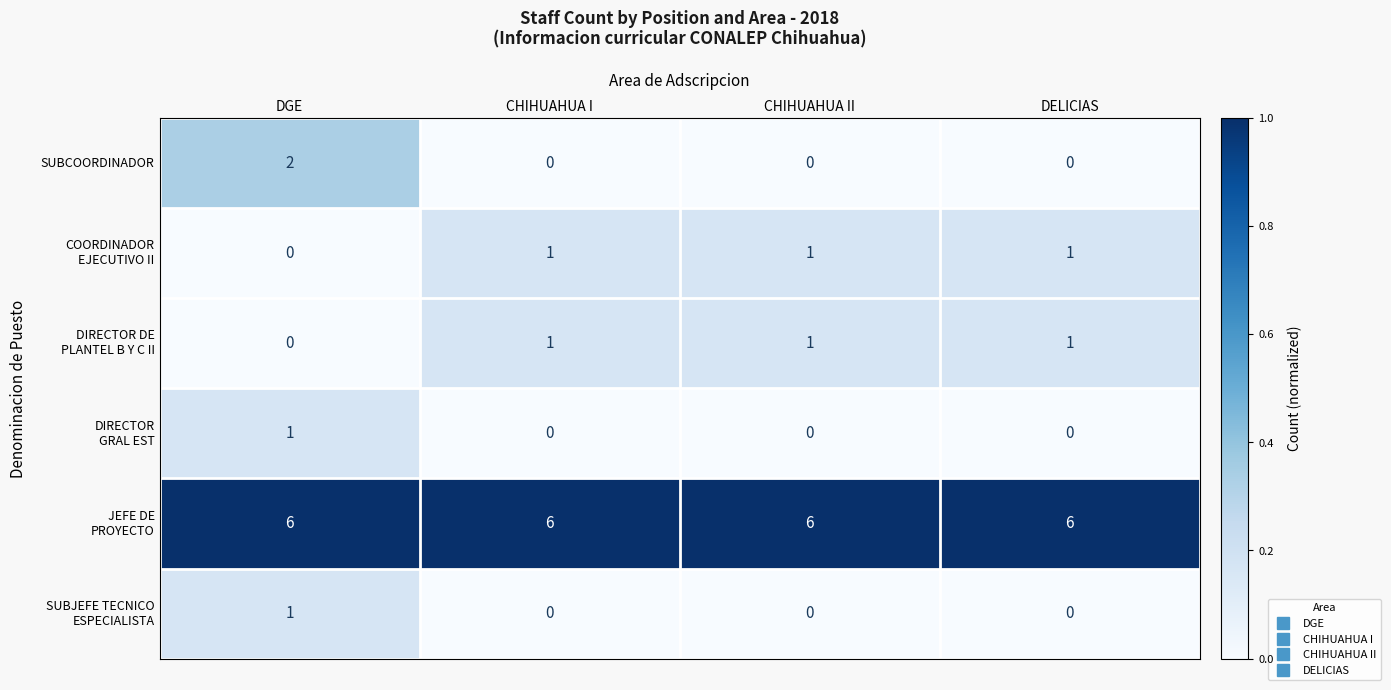

Which series changed the most between DGE and CHIHUAHUA II?

SUBCOORDINADOR